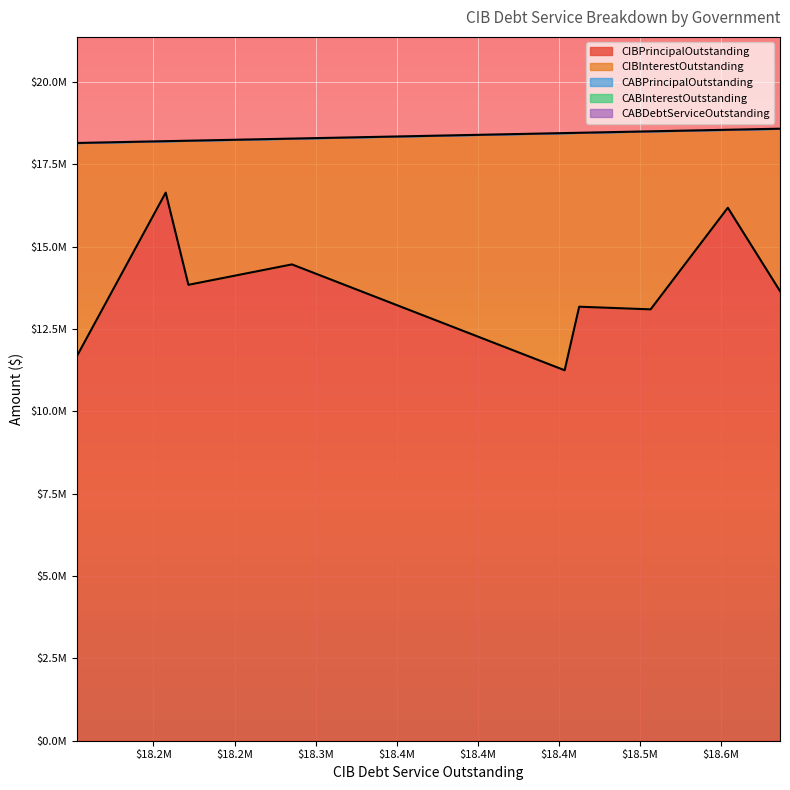

In CIBPrincipalOutstanding, how many points are higher than both neighbors (excluding endpoints)?

4